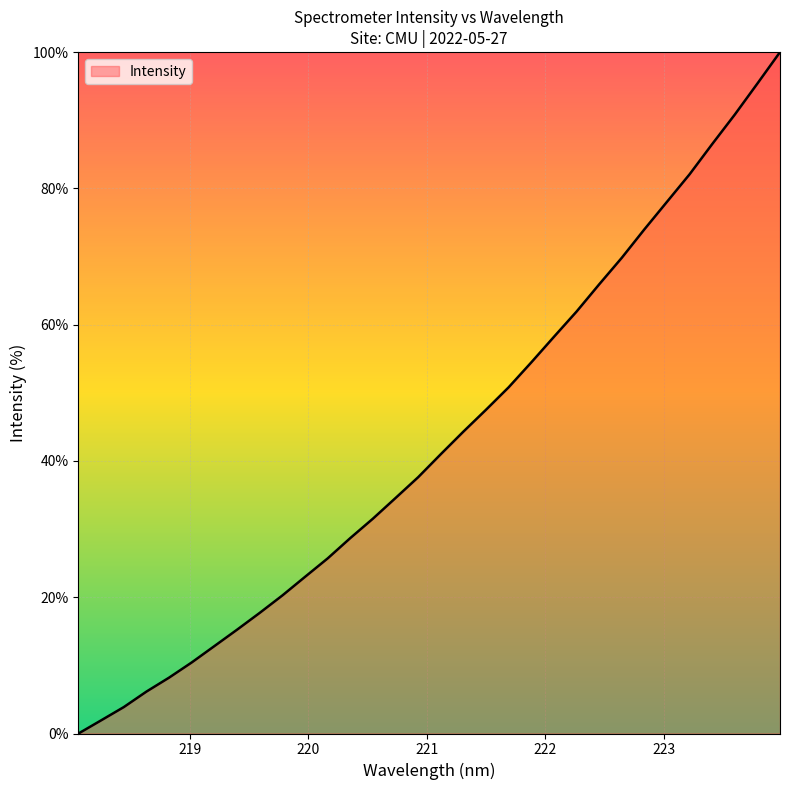

What is the difference between the maximum and minimum values?

100.0